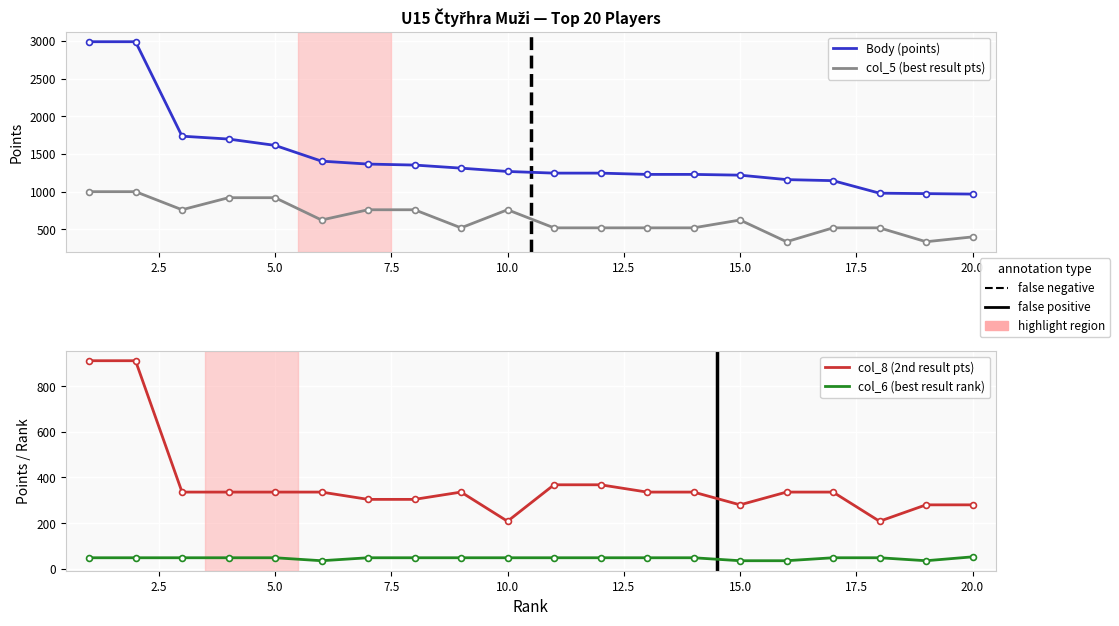

Which series reaches the maximum Y coordinate?

Body (points)